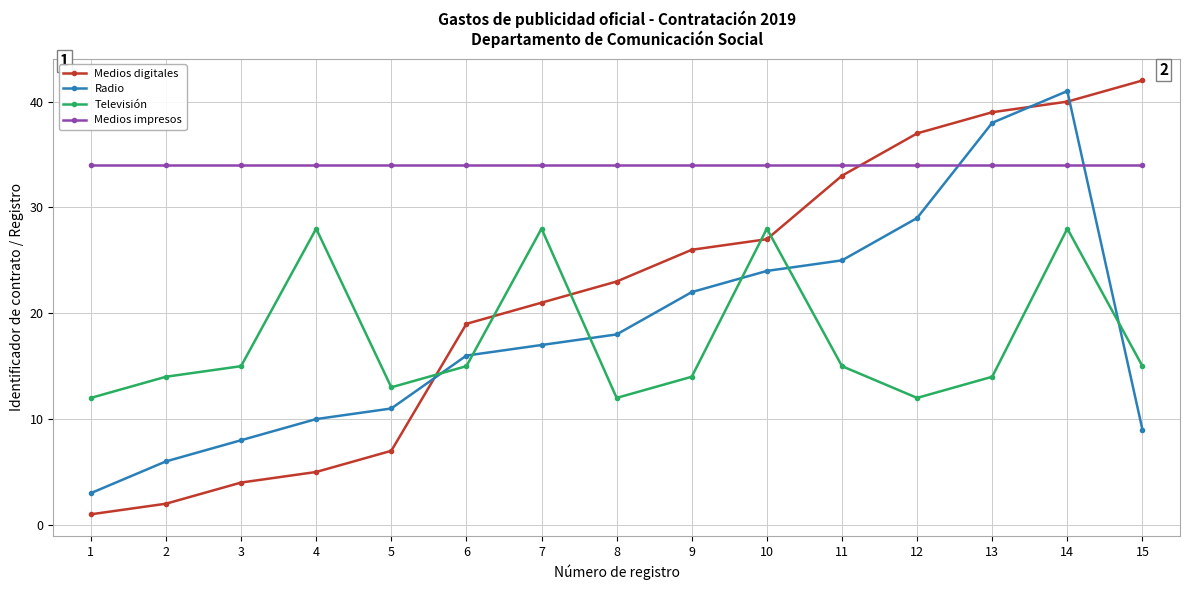

At 5, list the series in order from smallest to largest.

Medios digitales, Radio, Televisión, Medios impresos